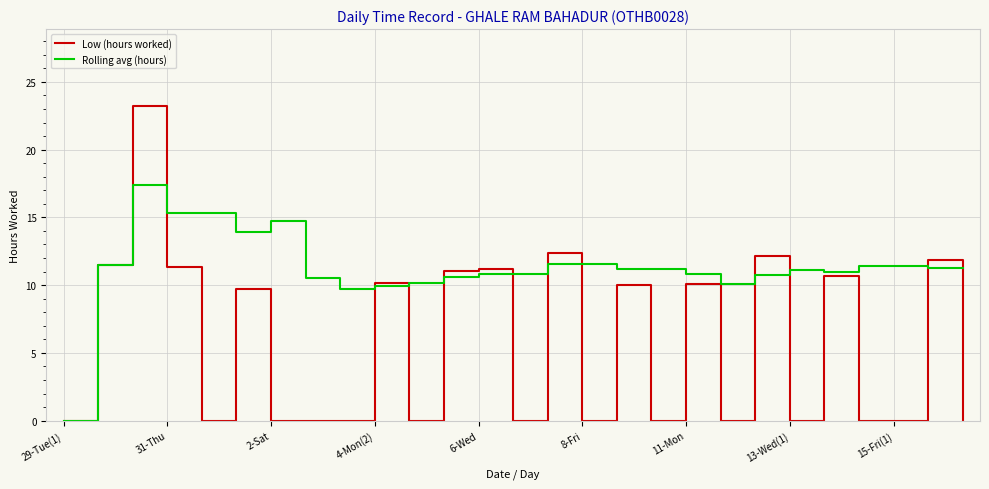

What is the difference between the maximum and second lowest values in the Rolling avg (hours) series?

7.7